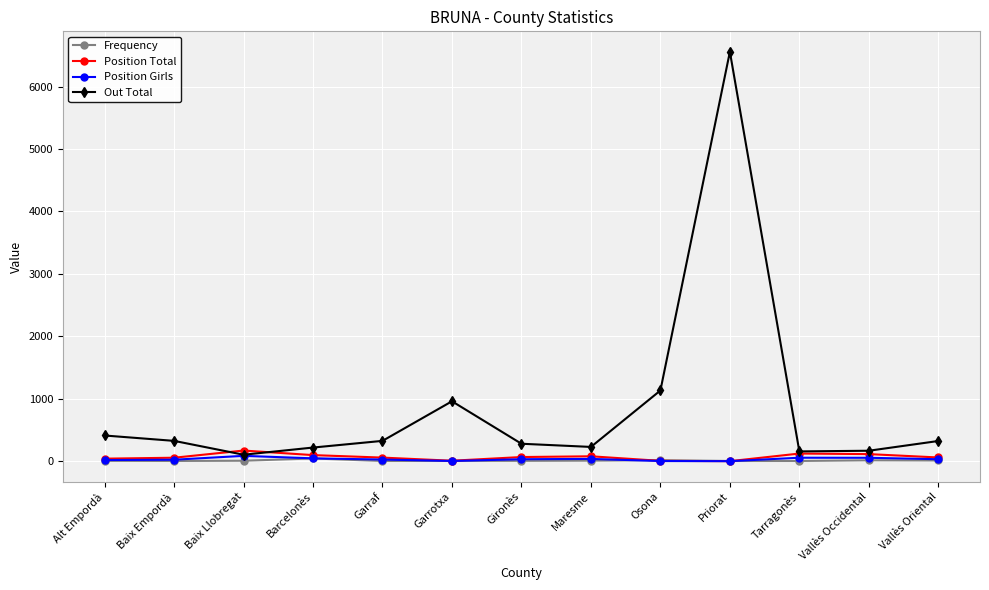

True or false: Frequency has more than 0 points higher than both neighbors.

True